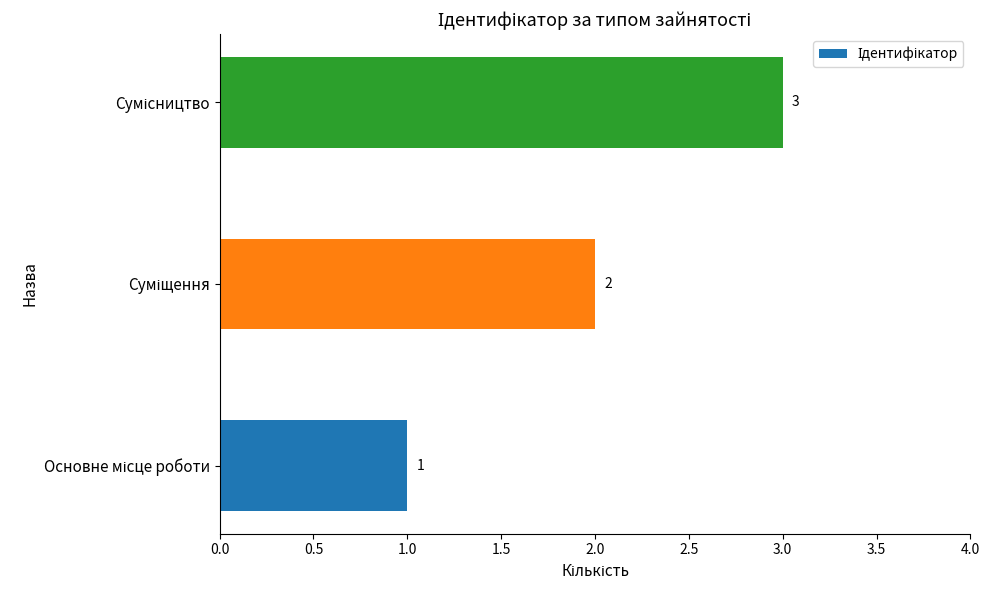

How many bars are there in total?

3